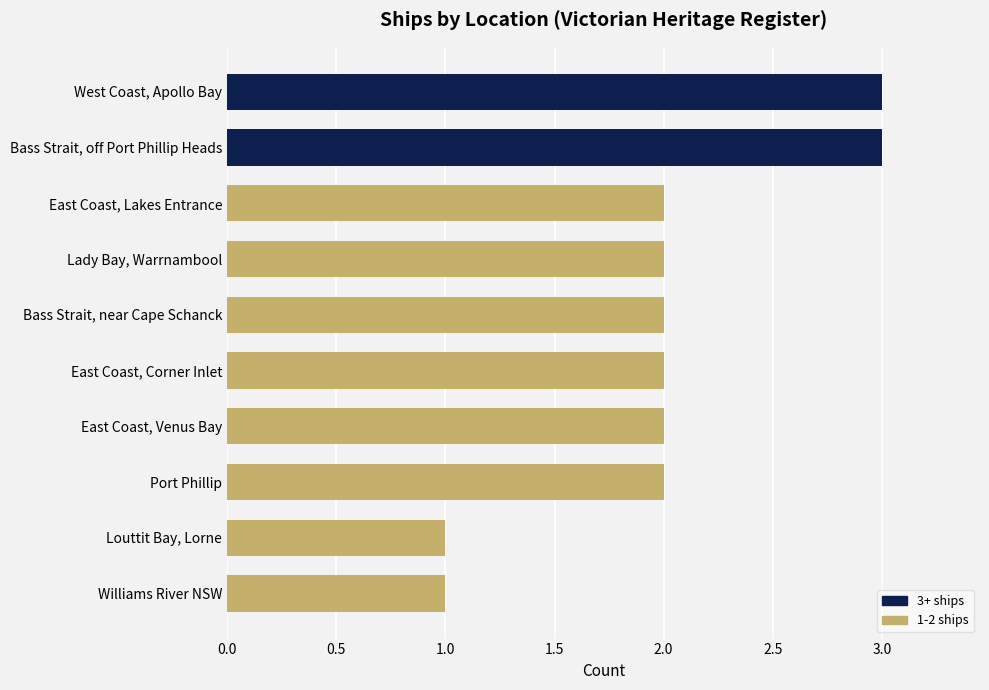

How many values are between 2 and 3?

8